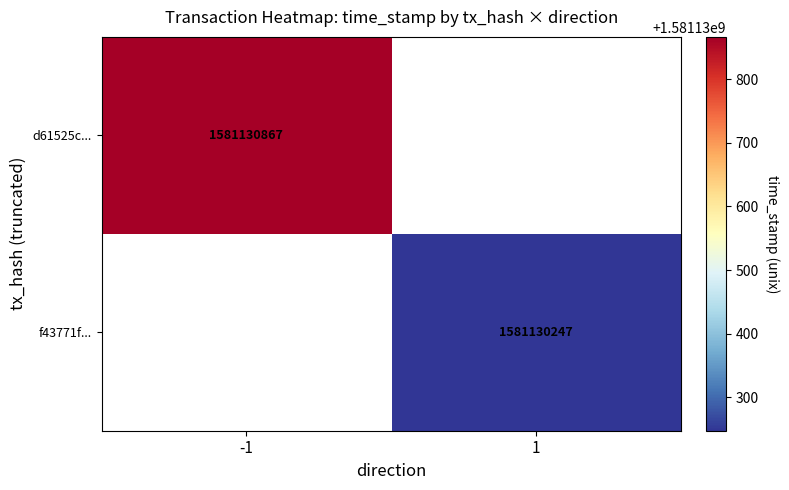

What is the difference between the highest and lowest values at direction?

2